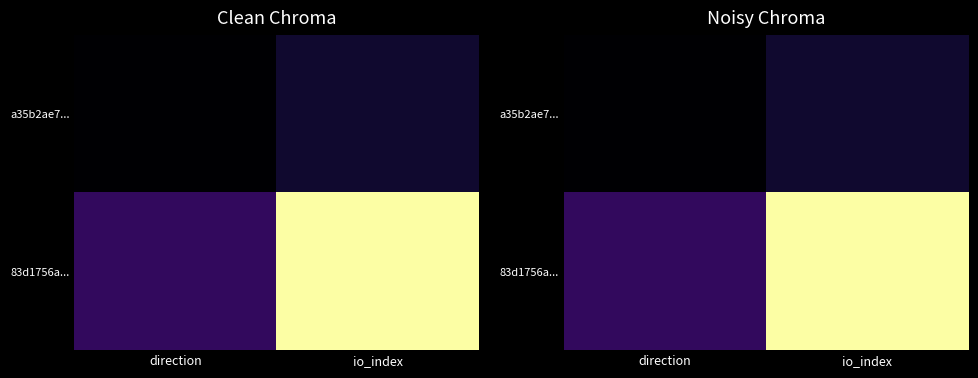

List the series in order of their peak value, highest first.

83d1756a..., a35b2ae7...